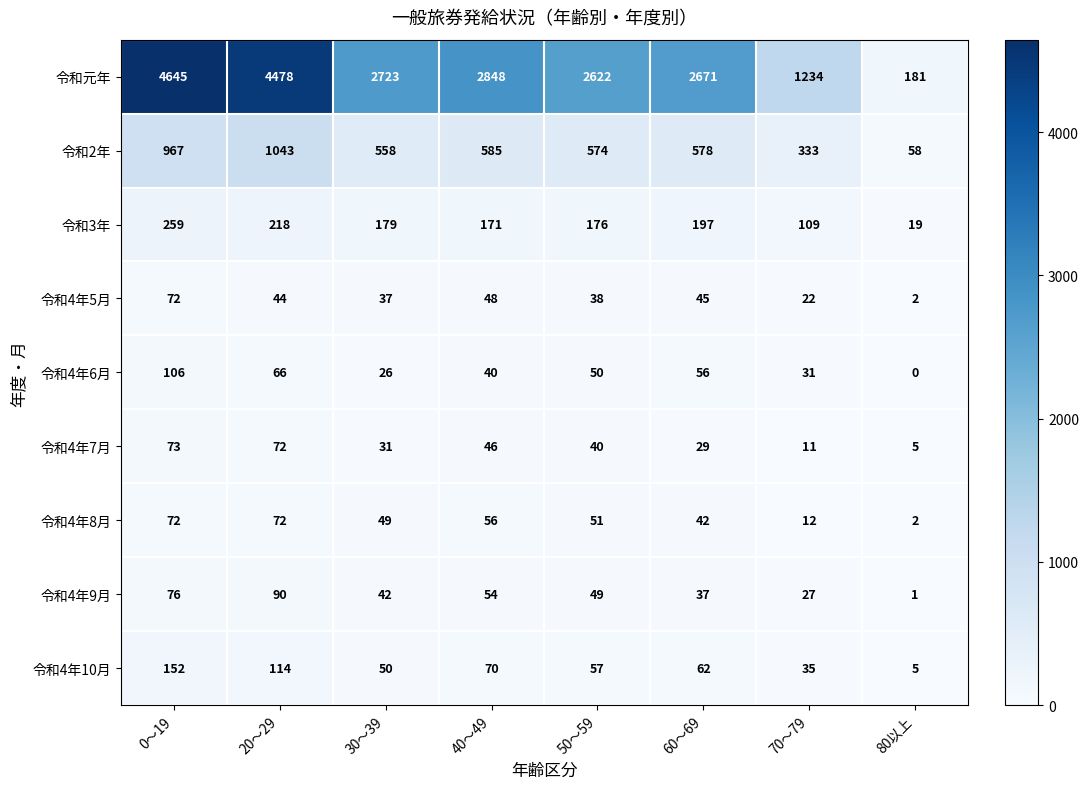

How many values in the 令和4年9月 series are below 49?

4